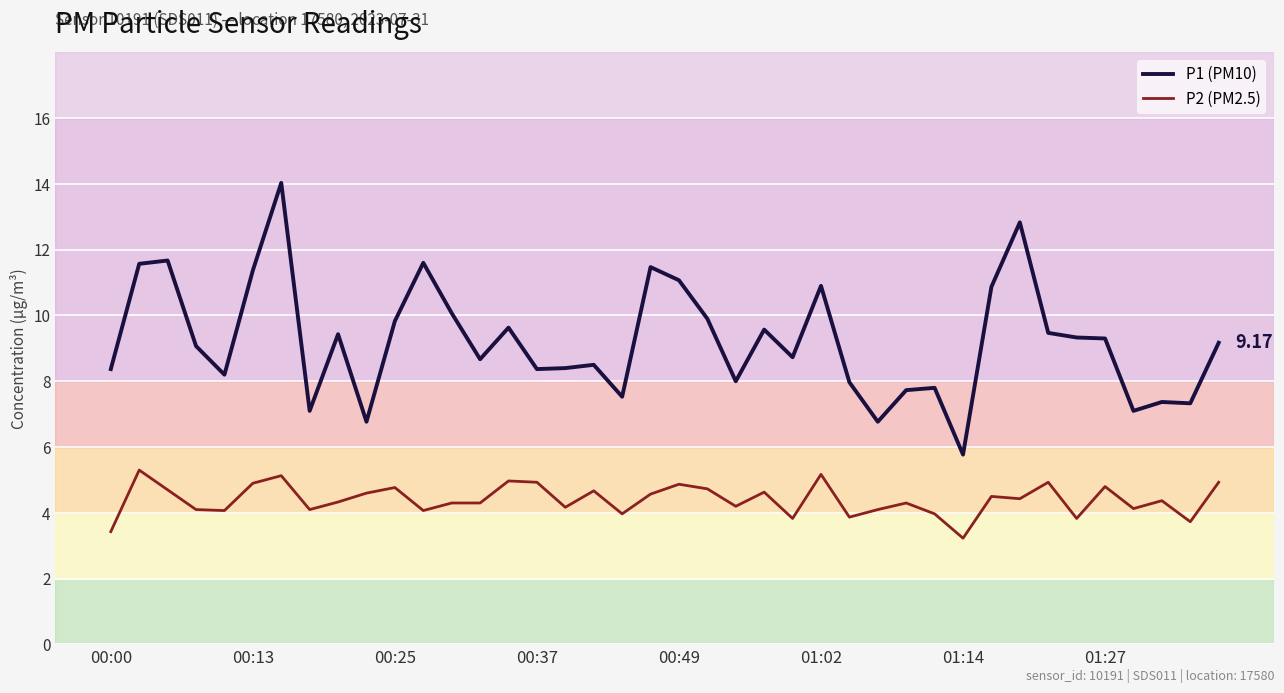

What is the lowest value of the P2 (PM2.5) series?

3.2